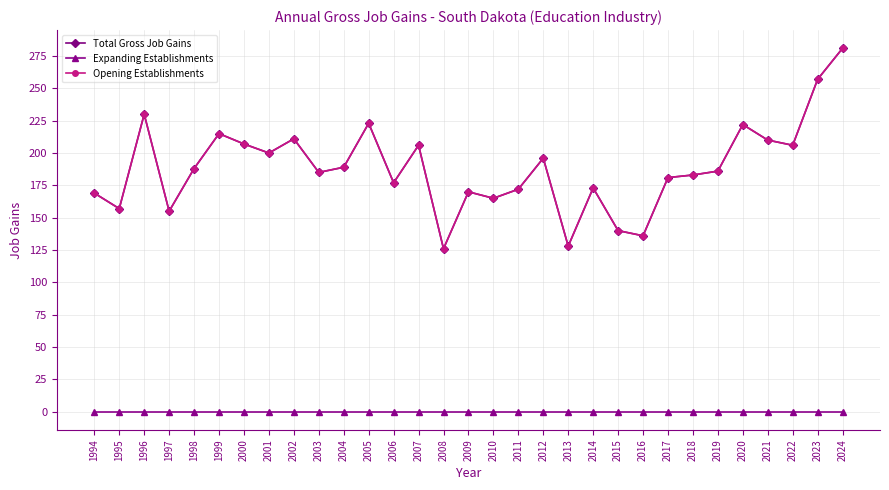

Does the chart have visible grid lines?

Yes